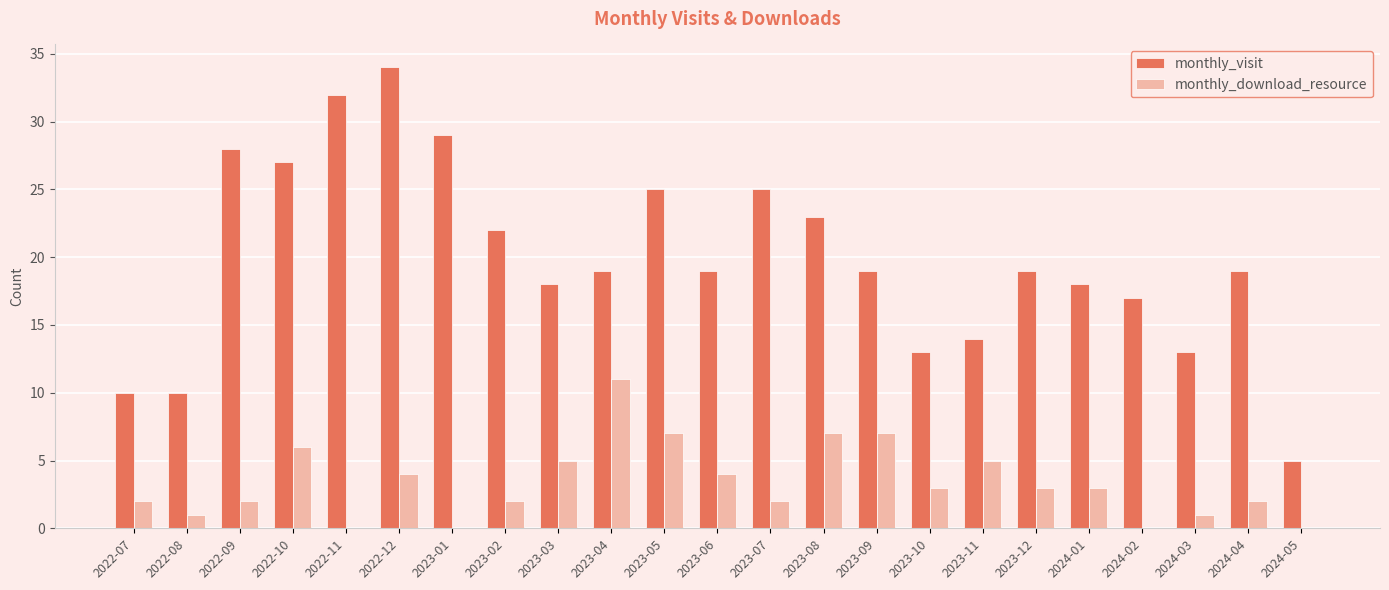

What is the difference between the monthly_visit values at 2023-01 and 2023-02?

7